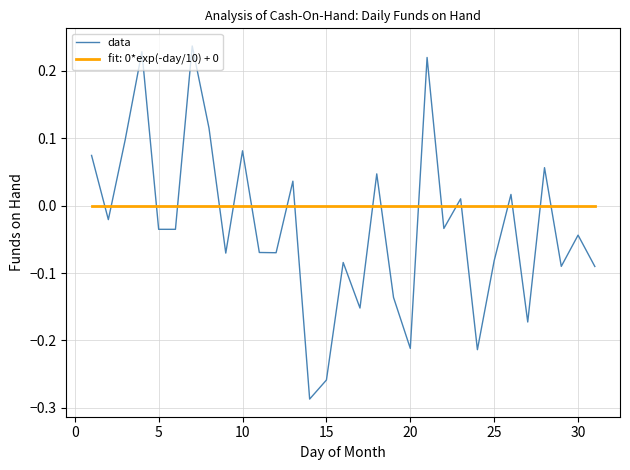

What is the difference between the maximum and minimum values in the data series?

0.5